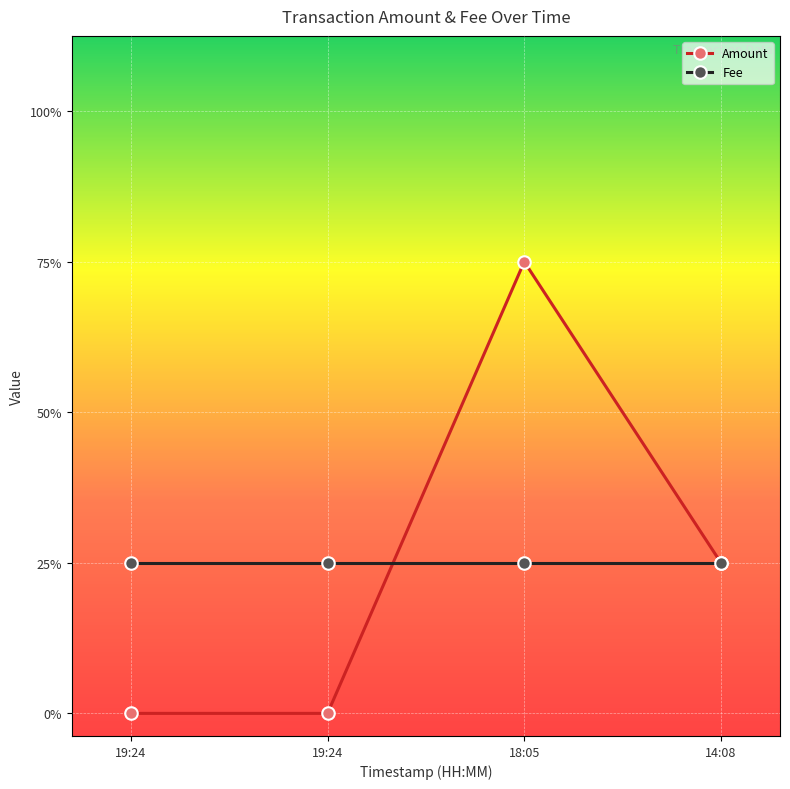

At how many categories does at least one series exceed 1?

1